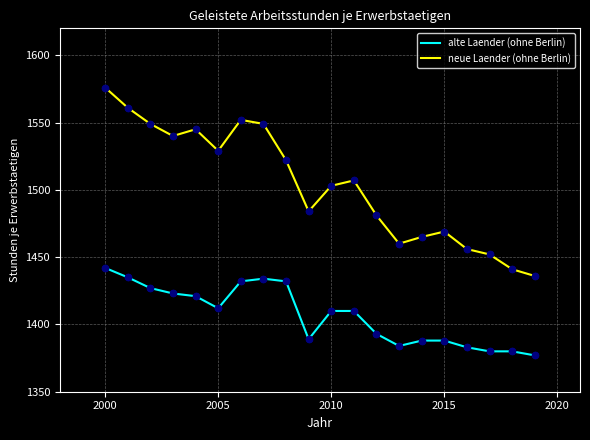

Which series has the largest total across all categories?

neue Laender (ohne Berlin)